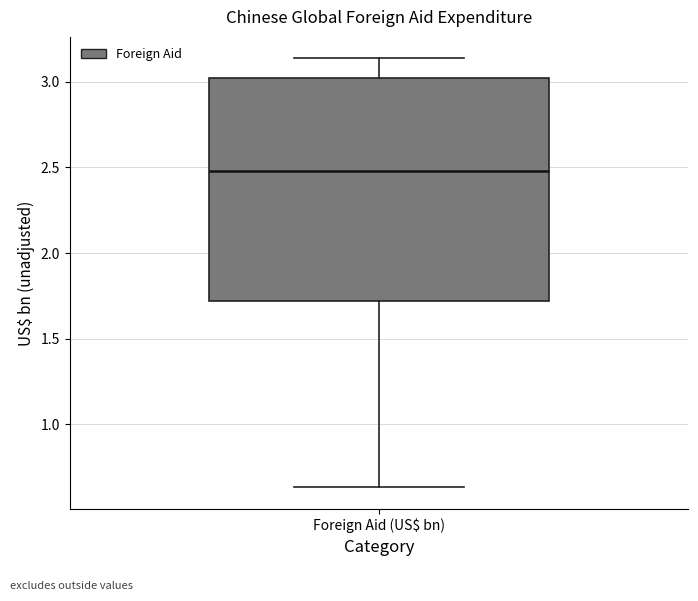

Read this box plot against the y-axis: the position of the median line, the range covered by the box, and the ends of both whiskers. The values are not printed on the chart, so give them approximately, as read against the axis.

median 2.50, box 1.70 to 3.00, whiskers 0.65 to 3.15